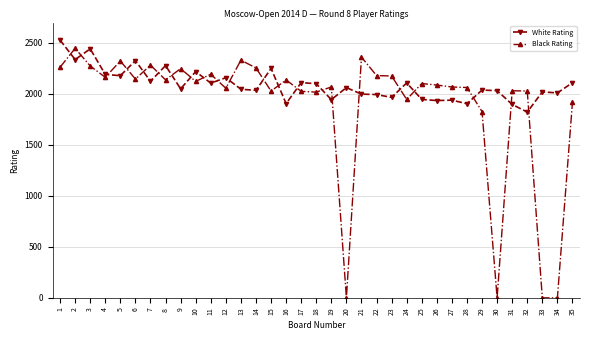

Does the chart display data point markers on the line(s)?

Yes